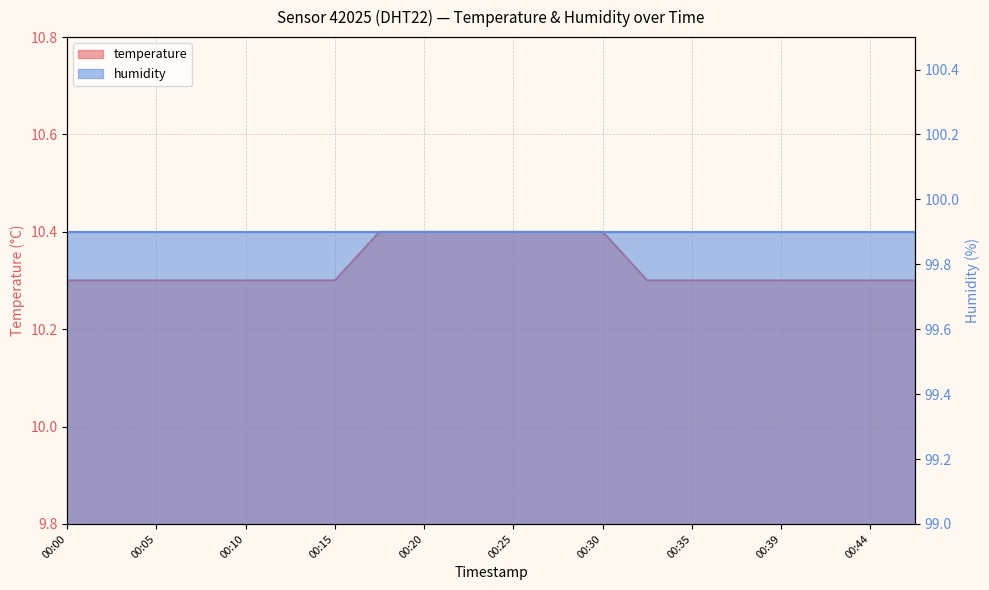

Reading right to left, list all the values displayed in this chart.

10.3	10.3	10.3	10.3	10.3	10.3	10.3	10.4	10.4	10.4	10.4	10.4	10.4	10.3	10.3	10.3	10.3	10.3	10.3	10.3